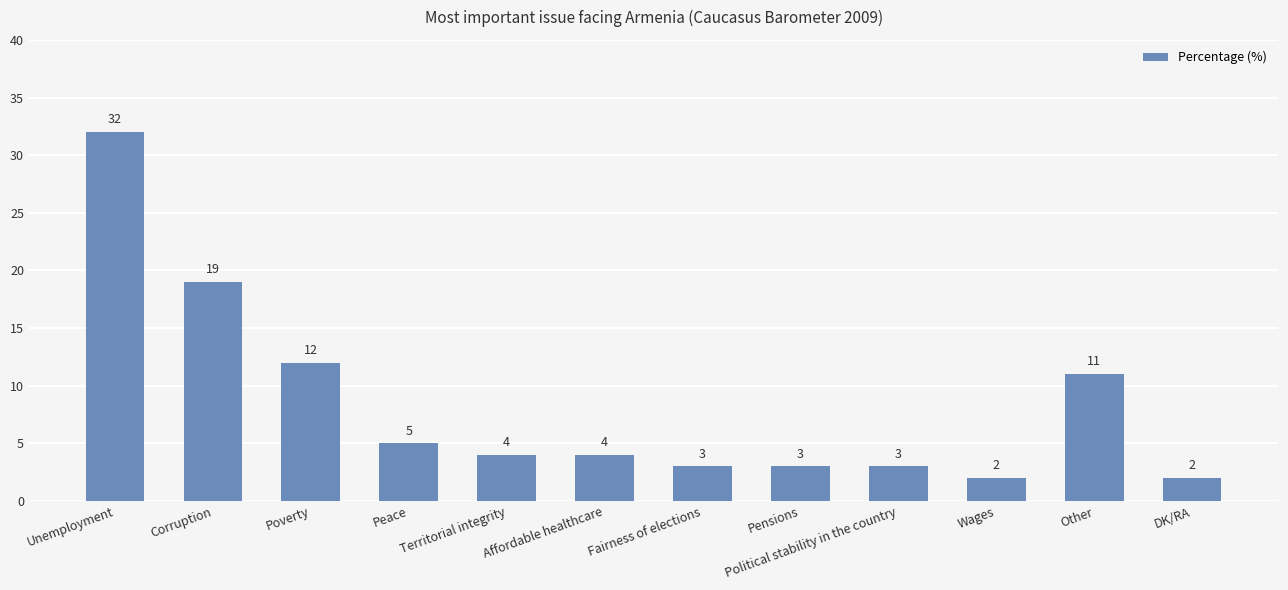

Does the chart contain any negative values?

No